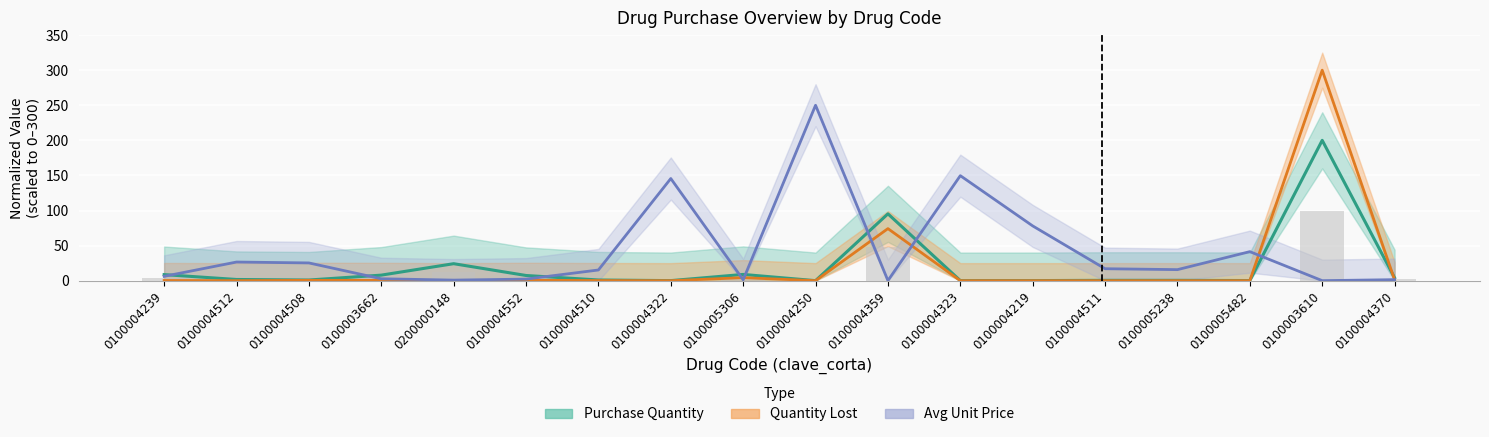

What is the sum of all Purchase Qty (bar) values?

180.8